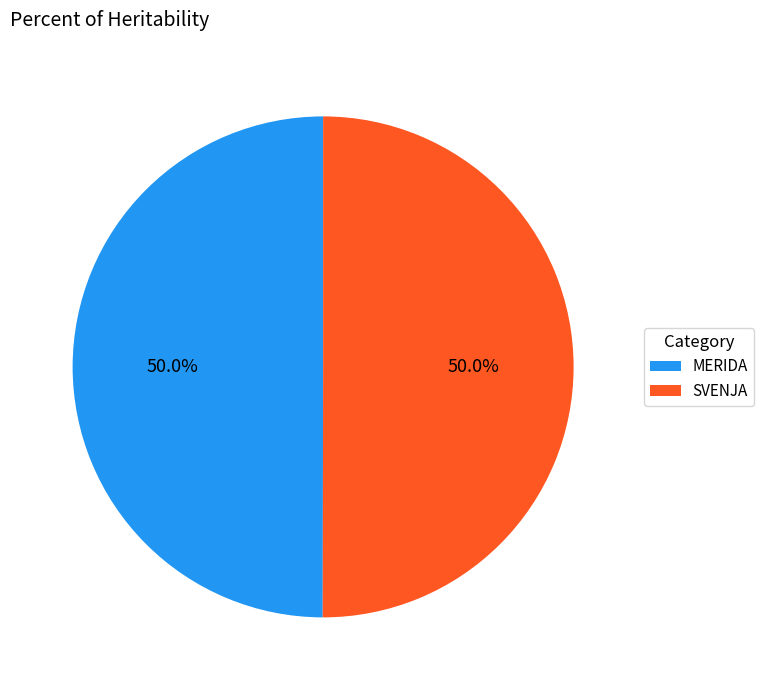

How many slices are in this pie chart?

2